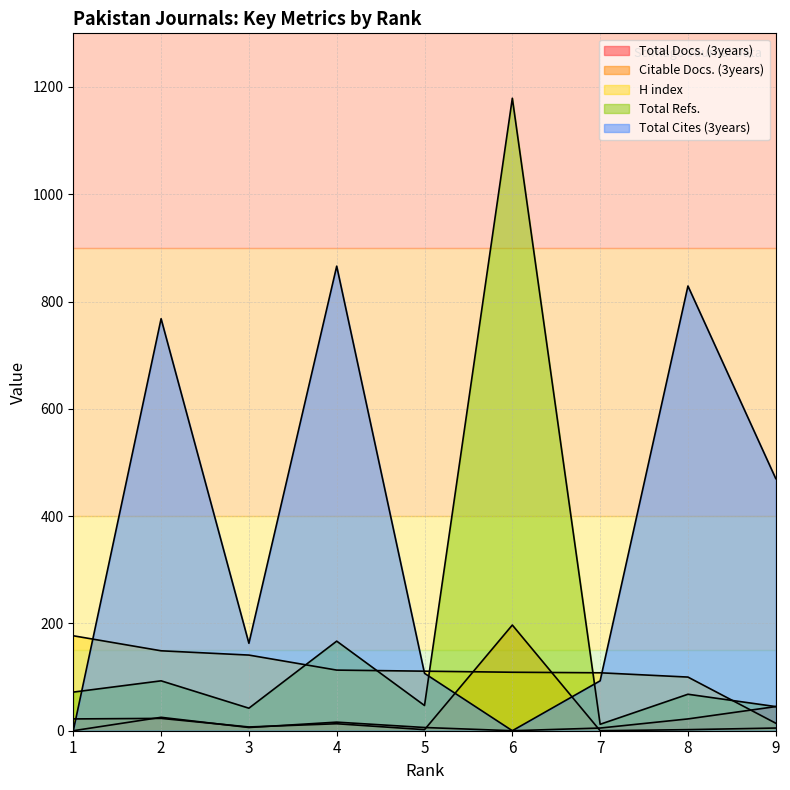

At which label does Total Cites (3years) first exceed 163?

2